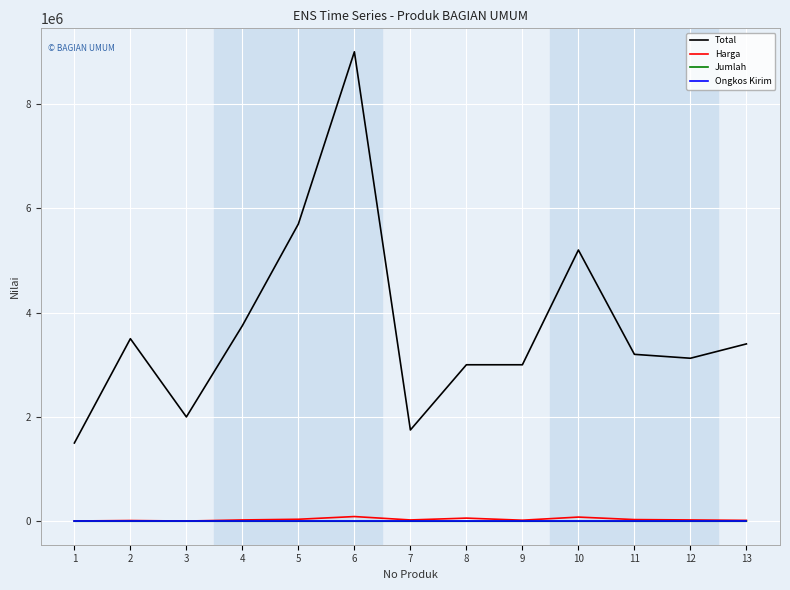

Is the value of Total at 5 greater than the value of Jumlah at 8?

Yes